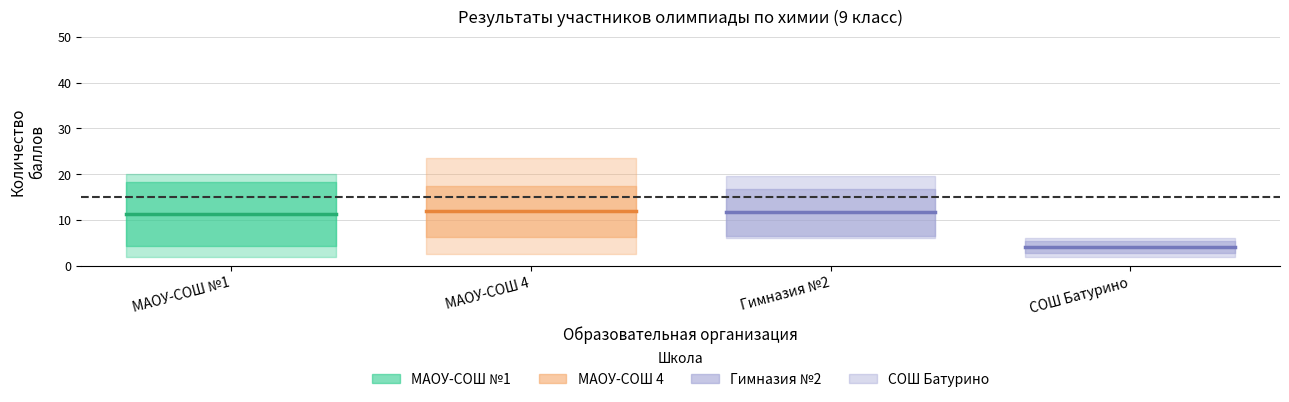

The value of МАОУ-СОШ №1 at МАОУ-СОШ №1 is 6.8. True or false?

False